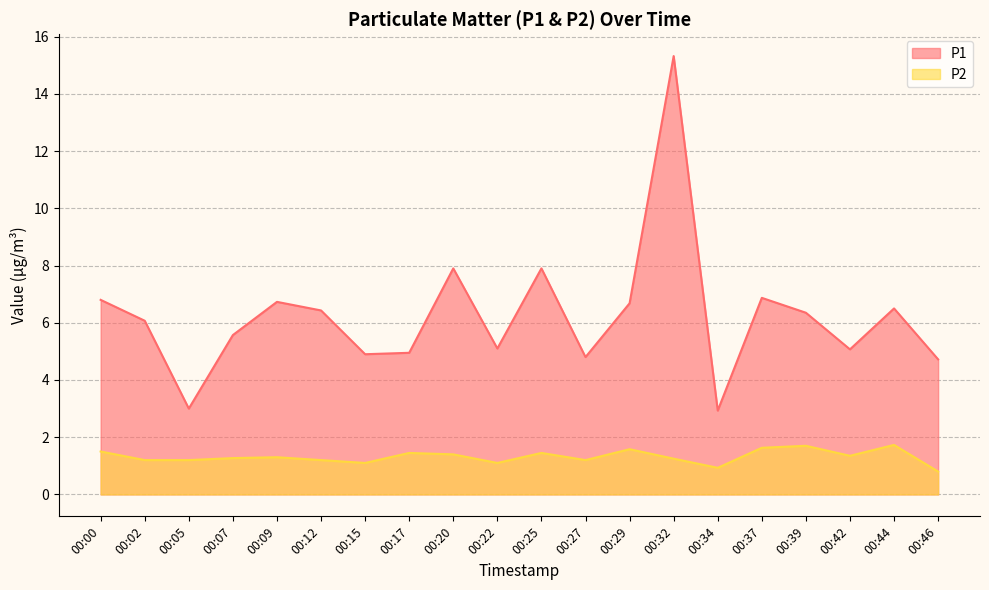

List the labels in order of P1 value, largest first.

00:32, 00:20, 00:25, 00:37, 00:00, 00:09, 00:29, 00:44, 00:12, 00:39, 00:02, 00:07, 00:22, 00:42, 00:17, 00:15, 00:27, 00:46, 00:05, 00:34